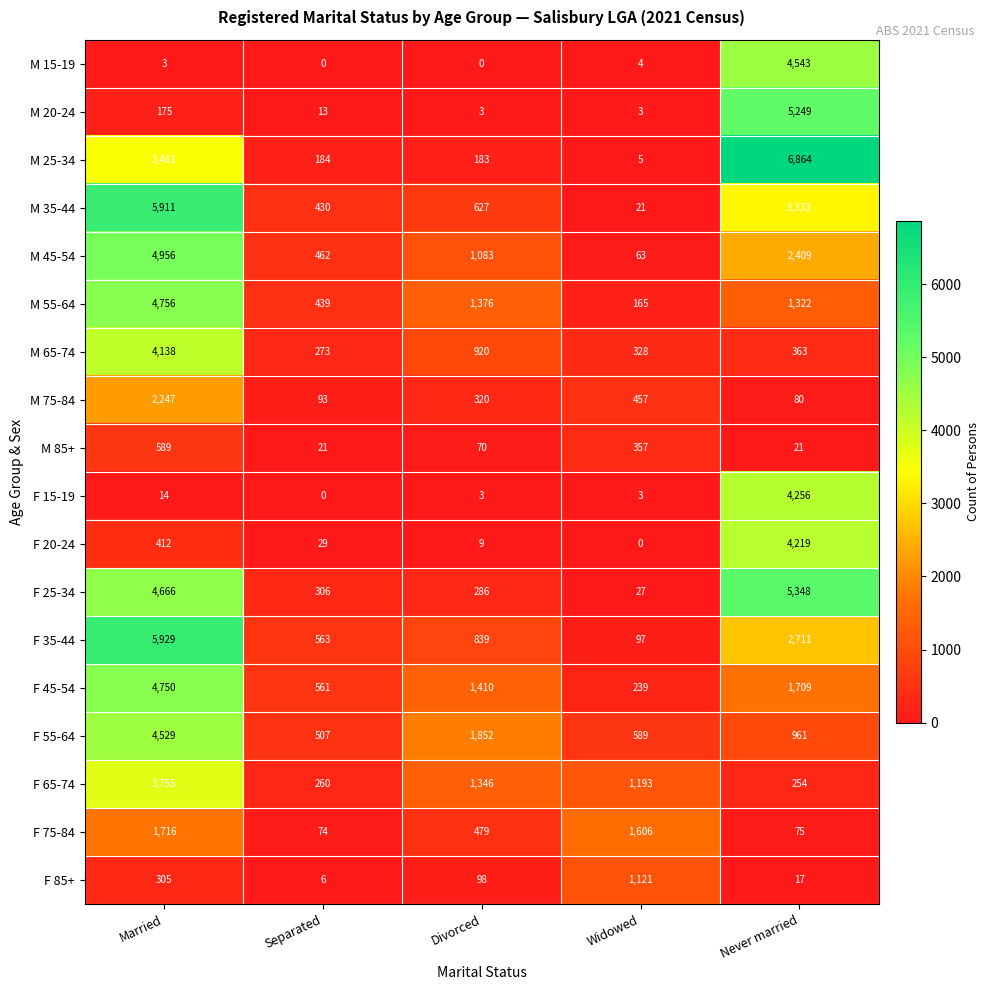

Which series has the widest spread of values?

M 25-34